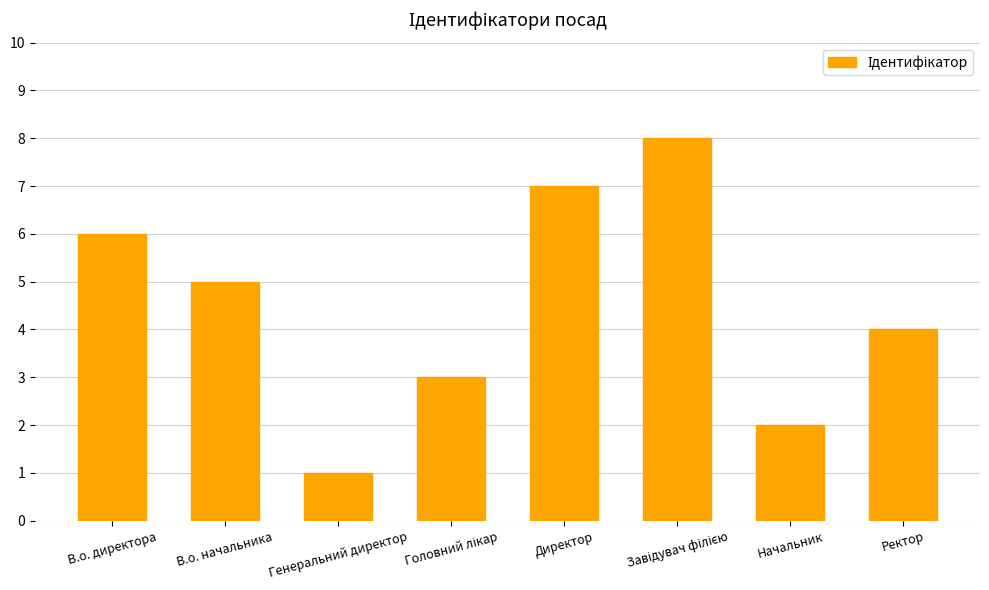

Reading left to right, transcribe all the data shown in this chart.

6	5	1	3	7	8	2	4